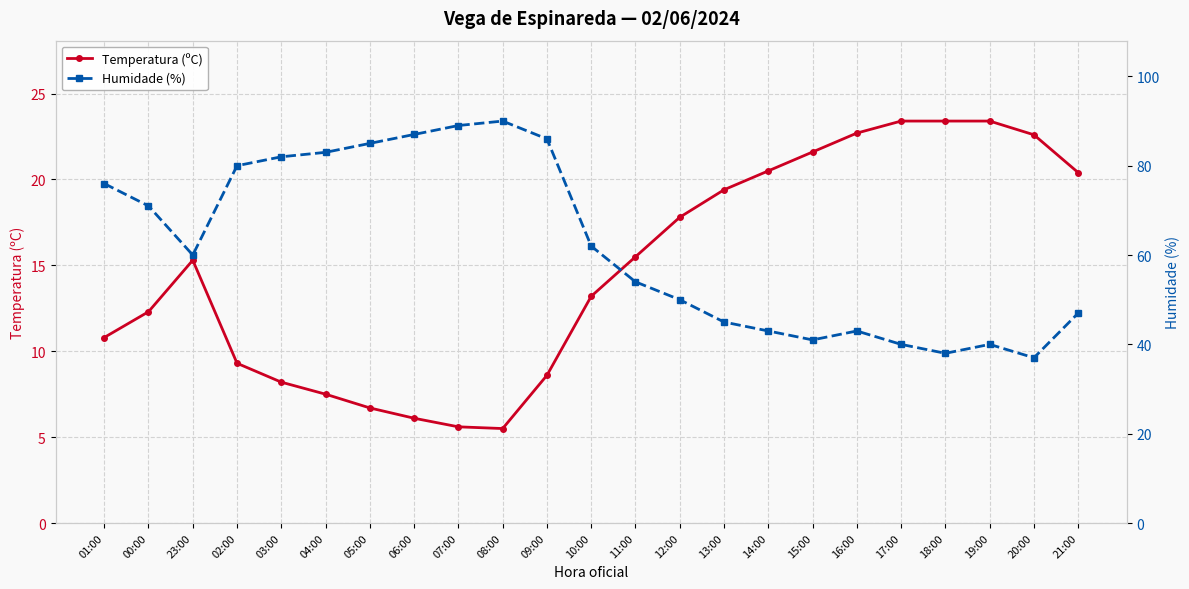

At which label does Temperatura (ºC) first exceed 15?

23:00